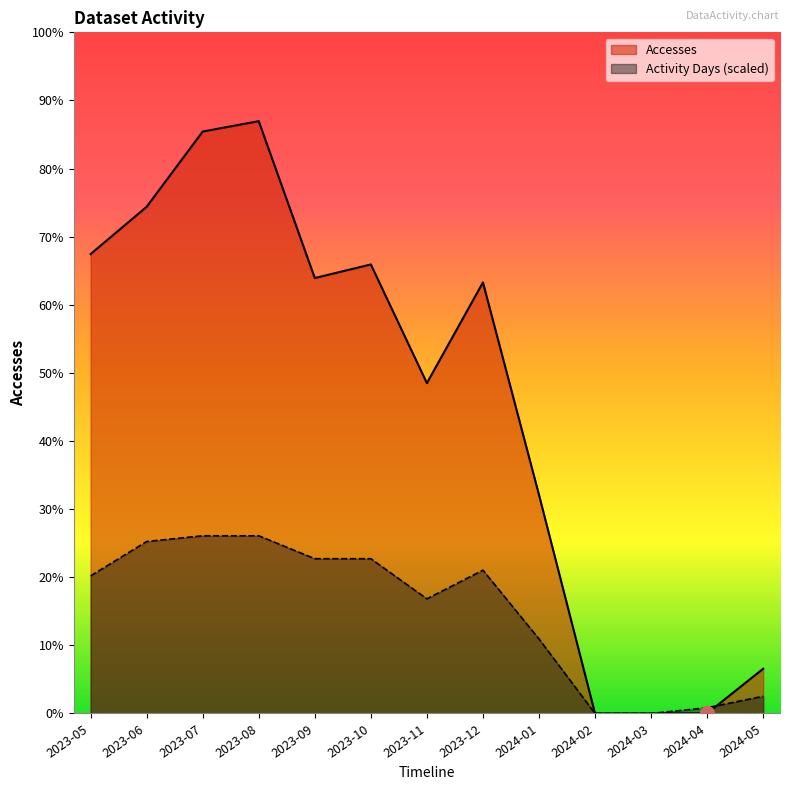

After their last crossing, which series has the higher values: Activity Days or Accesses?

Accesses